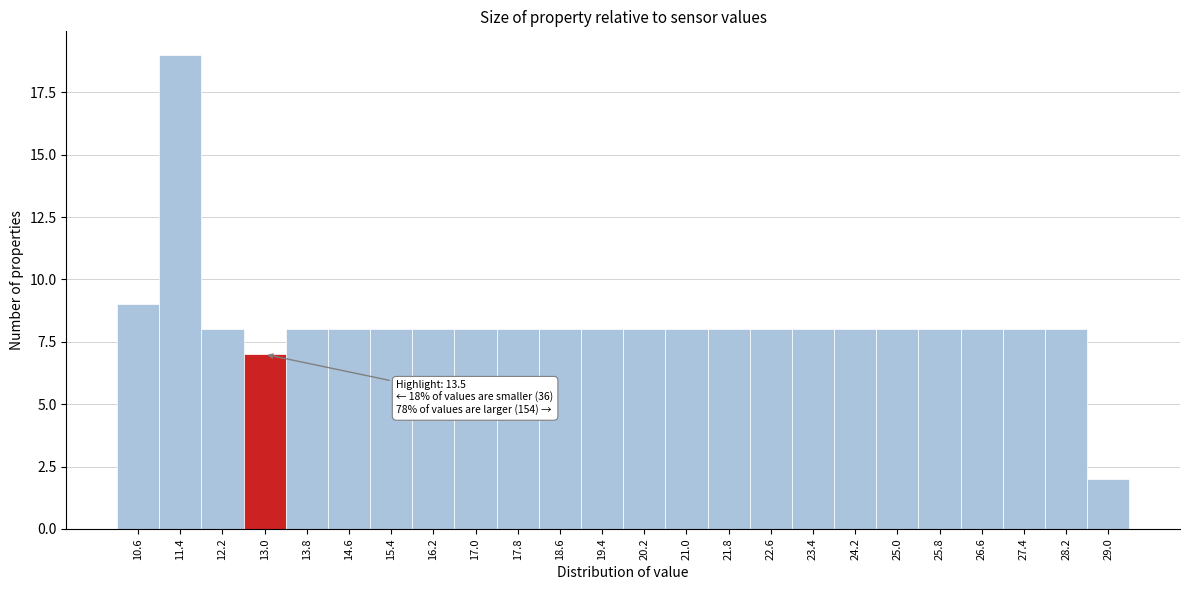

Reading left to right, transcribe all the data shown in this chart.

10.6=9	11.4=19	12.2=8	13.0=7	13.8=8	14.6=8	15.4=8	16.2=8	17.0=8	17.8=8	18.6=8	19.4=8	20.2=8	21.0=8	21.8=8	22.6=8	23.4=8	24.2=8	25.0=8	25.8=8	26.6=8	27.4=8	28.2=8	29.0=2